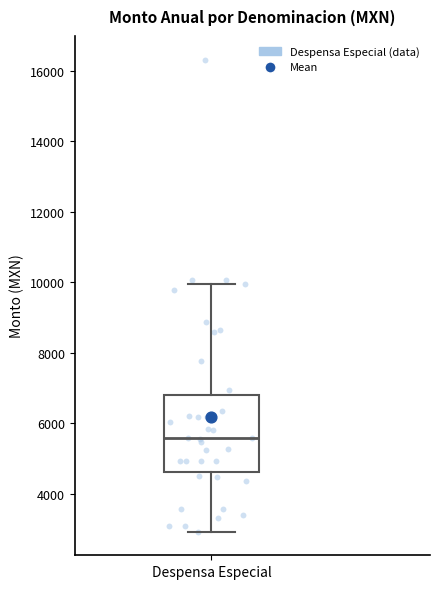

Where is the upper edge of the box for Despensa Especial on the y-axis? The values are not printed on the chart, so give them approximately, as read against the axis.

6800